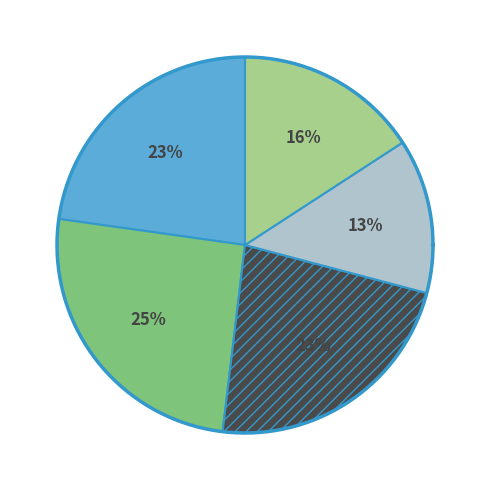

Rank the categories by value from highest to lowest.

B-2, B-1, B-3, B-5, B-4